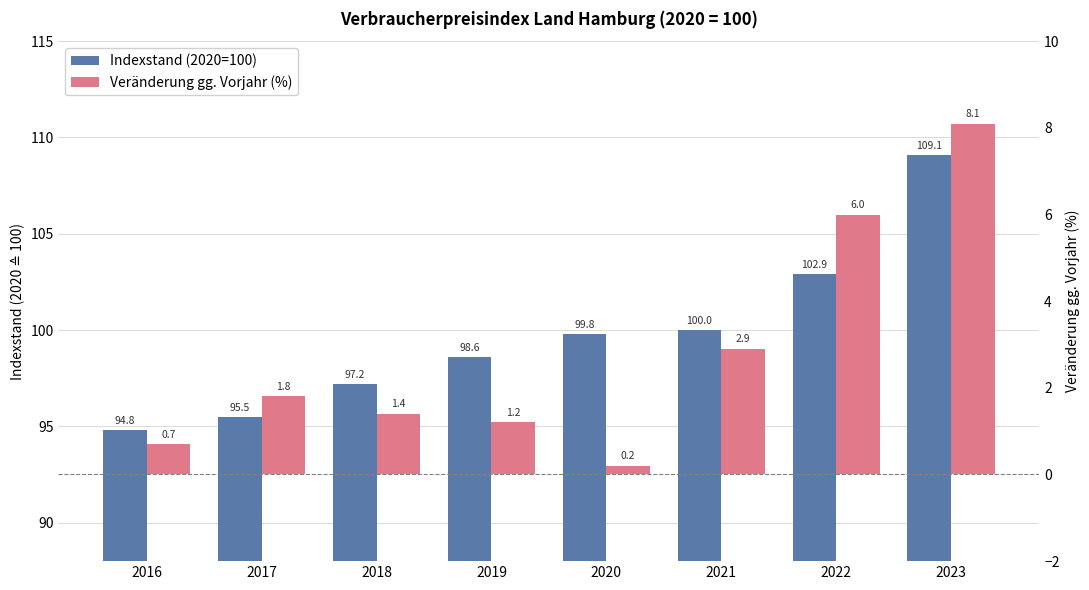

What is the maximum value shown in the chart?

109.1